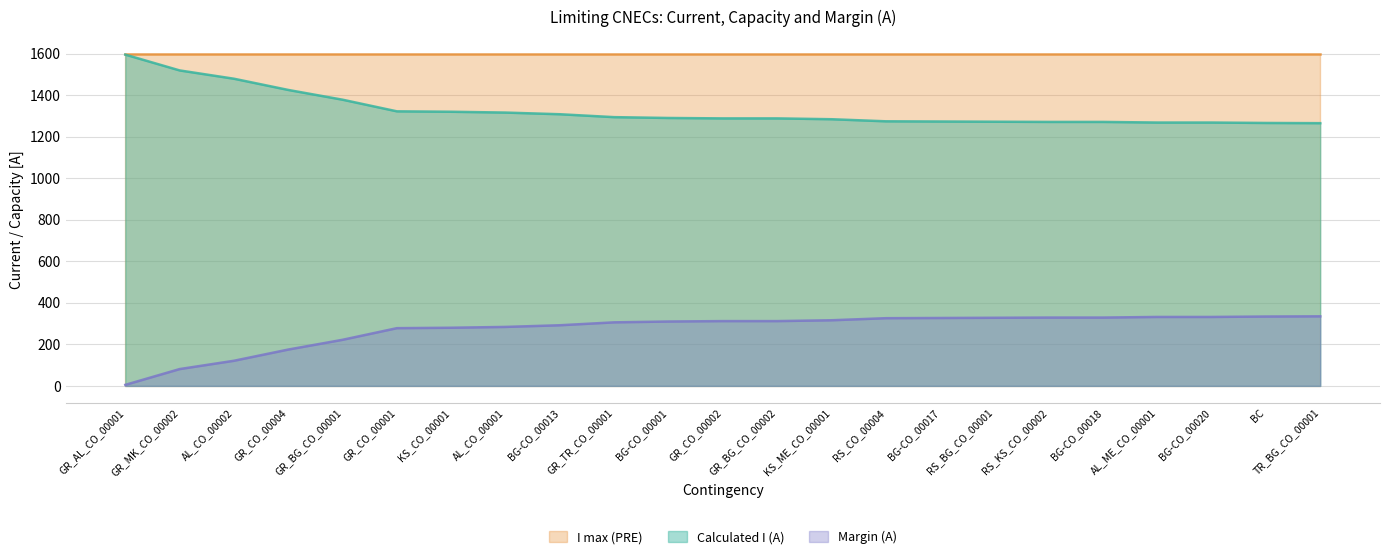

Which category has the lowest value in the Margin (A) series?

GR_AL_CO_00001